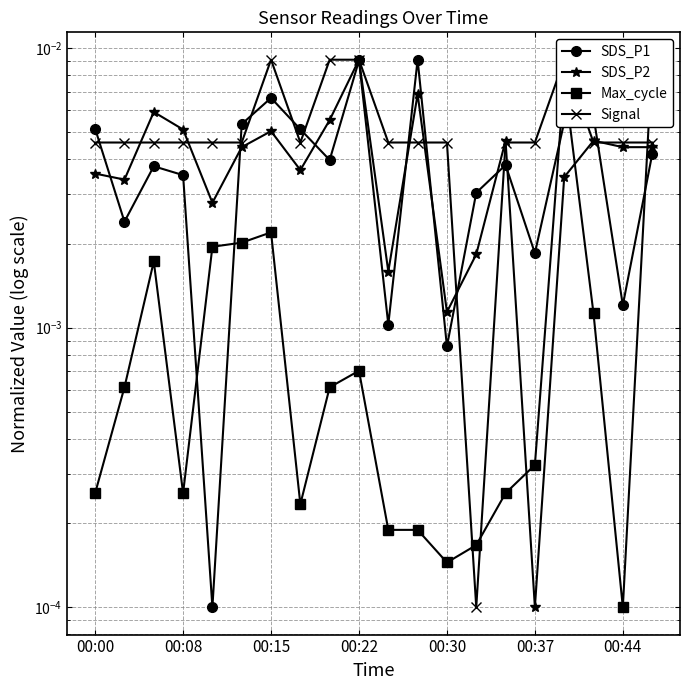

Between 00:08 and 8, which series saw the biggest shift?

Signal